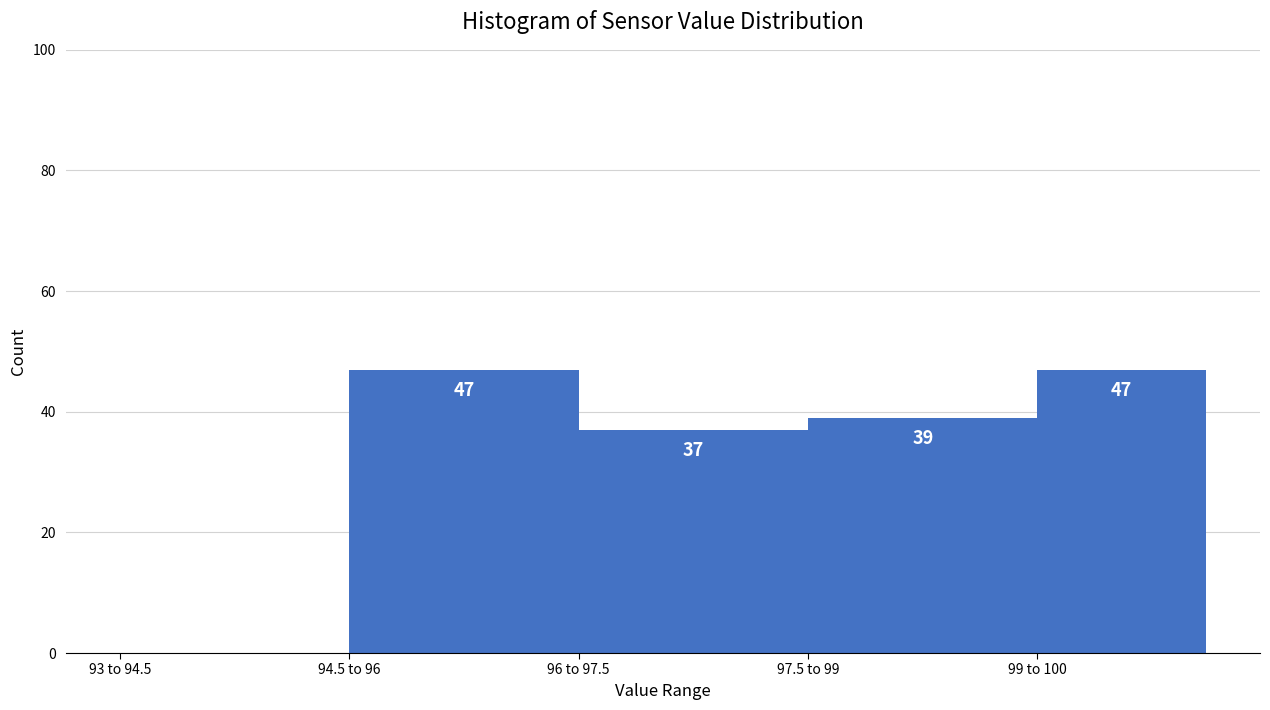

Reading left to right, transcribe all the data shown in this chart.

93 to 94.5=0	94.5 to 96=47	96 to 97.5=37	97.5 to 99=39	99 to 100=47